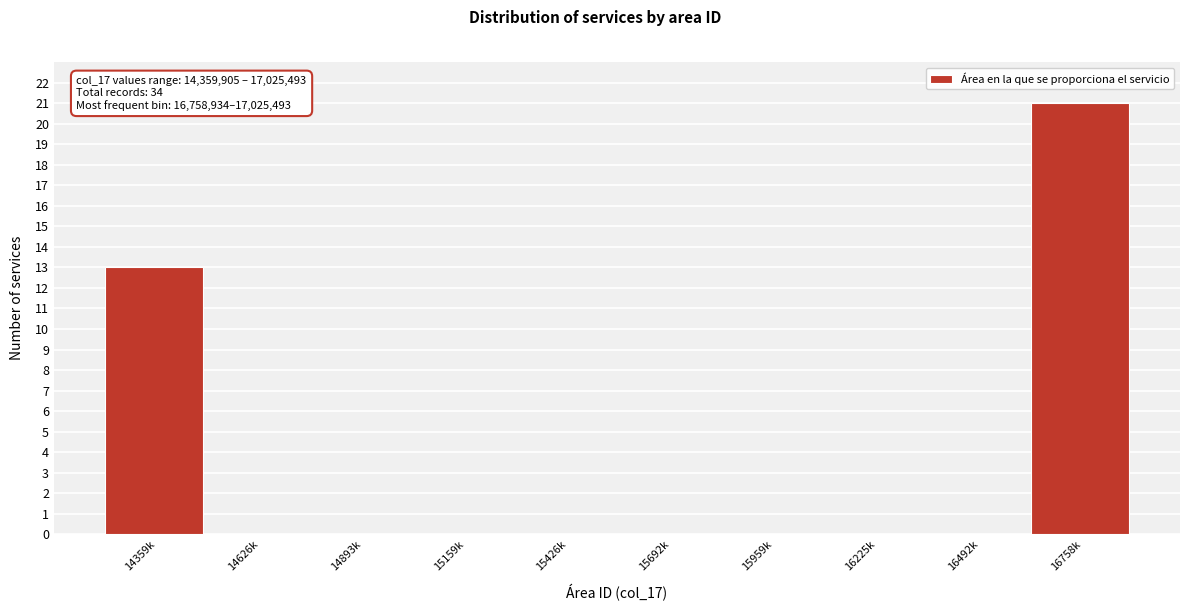

Reading left to right, extract all data points from this chart.

14359k=13	14626k=0	14893k=0	15159k=0	15426k=0	15692k=0	15959k=0	16225k=0	16492k=0	16758k=21